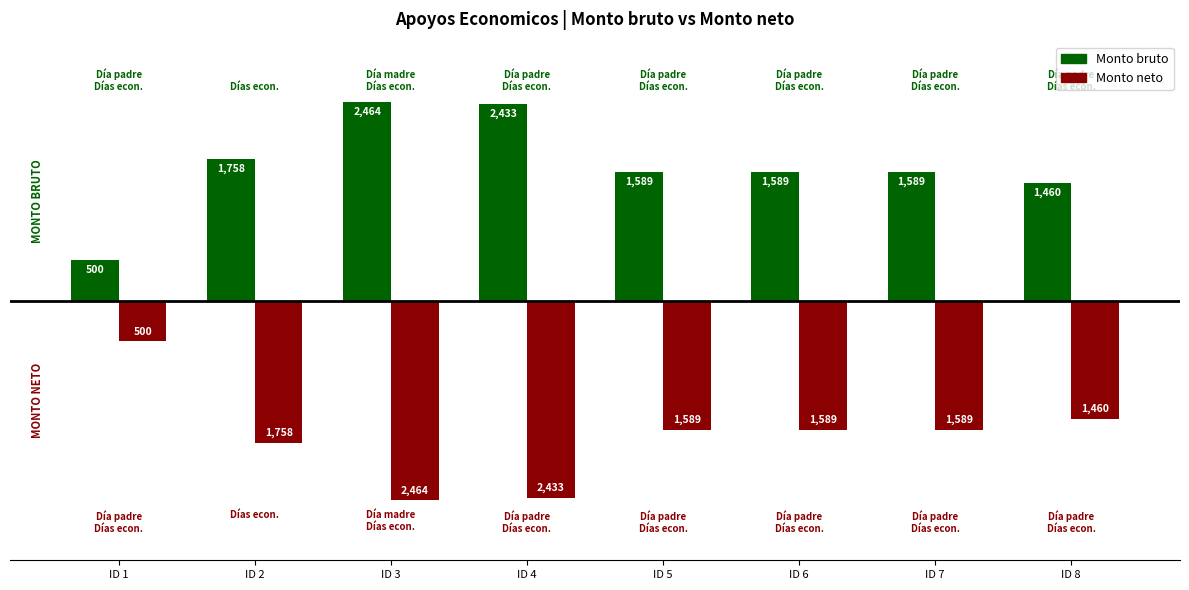

What is the value of the Monto neto bar at the 7th from the left?

-1588.7